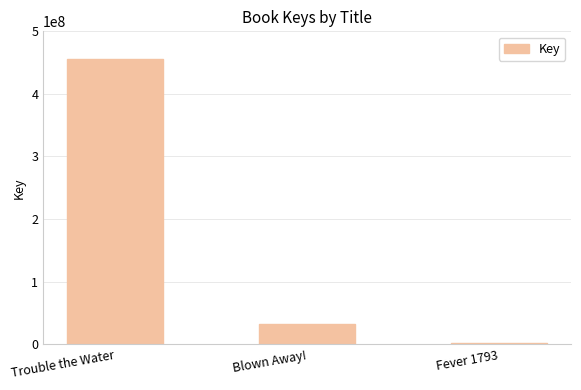

What is the label of the 3rd bar from the left?

Fever 1793